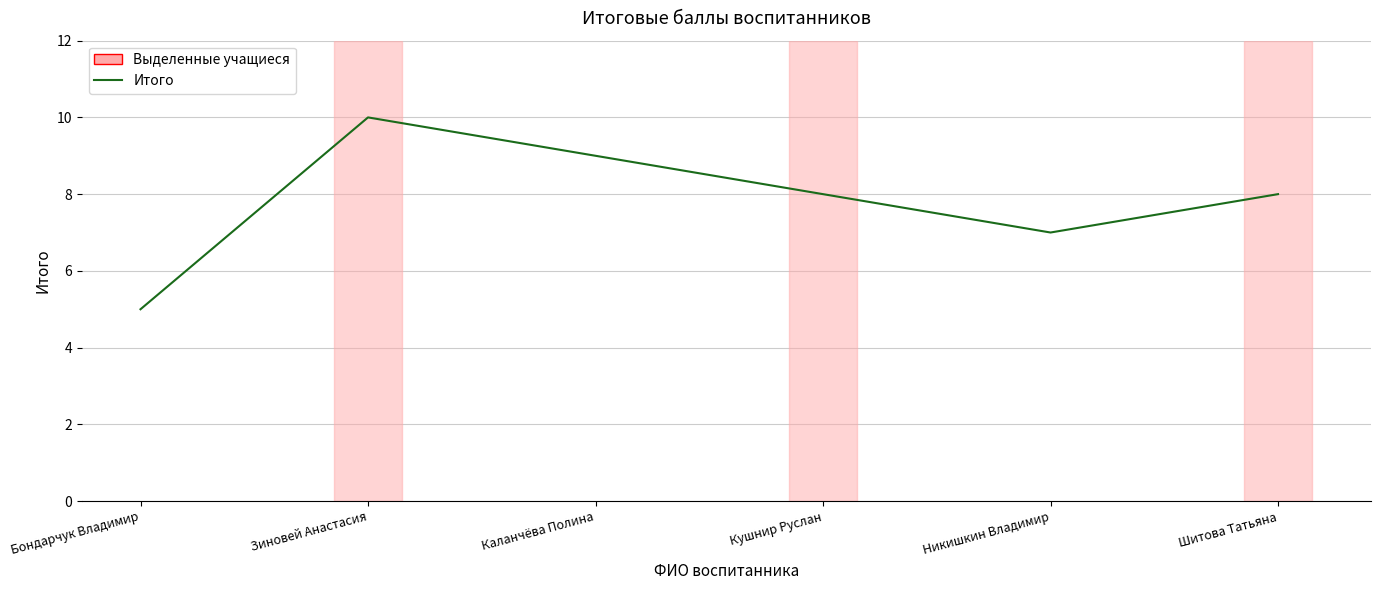

What position from the left is Бондарчук Владимир?

1